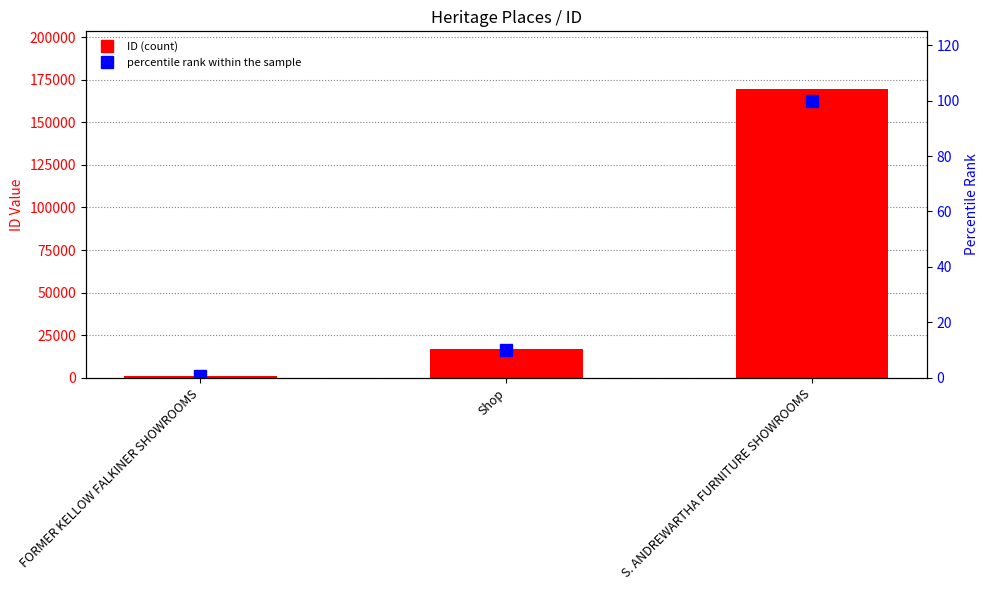

Reading left to right, transcribe all the data shown in this chart.

ID: FORMER KELLOW FALKINER SHOWROOMS=807.0	Shop=17111.0	S. ANDREWARTHA FURNITURE SHOWROOMS=169470.0
percentile rank within the sample: FORMER KELLOW FALKINER SHOWROOMS=0.5	Shop=10.1	S. ANDREWARTHA FURNITURE SHOWROOMS=100.0